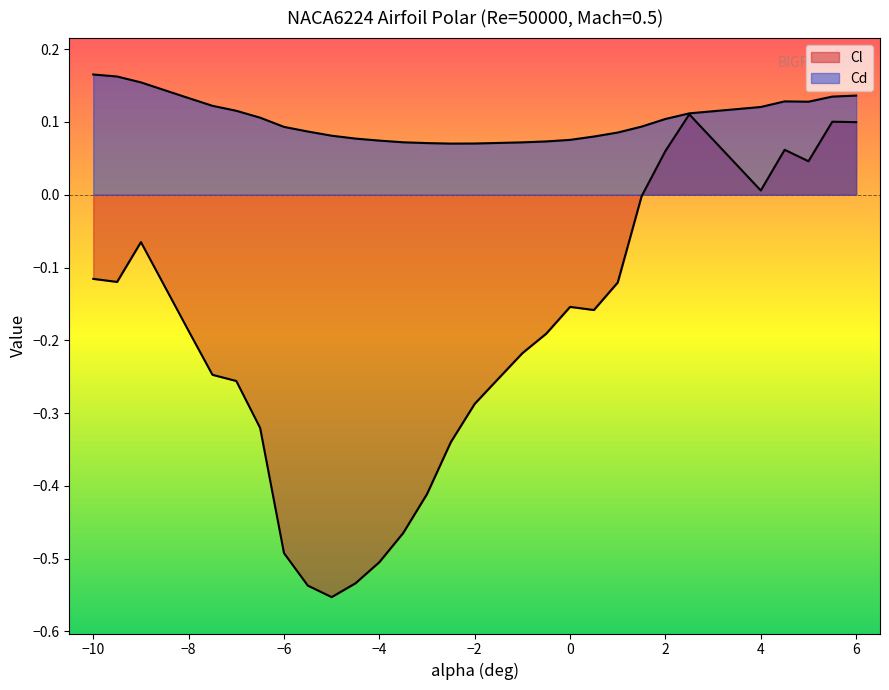

Does the chart display data point markers on the line(s)?

No